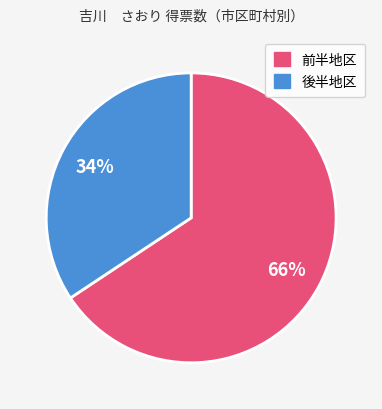

To the nearest percent, what is the average slice percentage?

50%